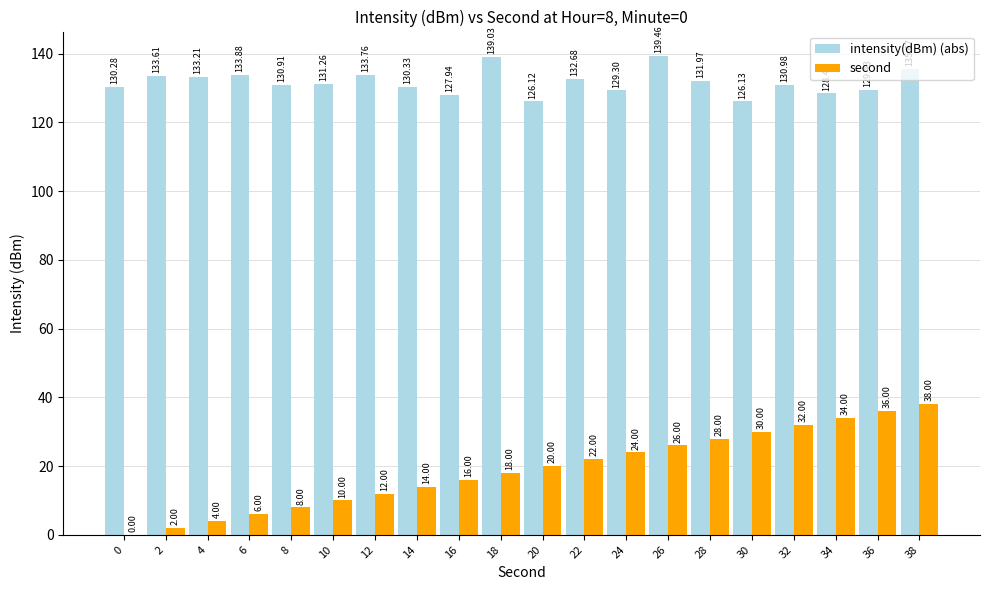

Is the value of second at 38 greater than the value of intensity(dBm) (abs) at 18?

No